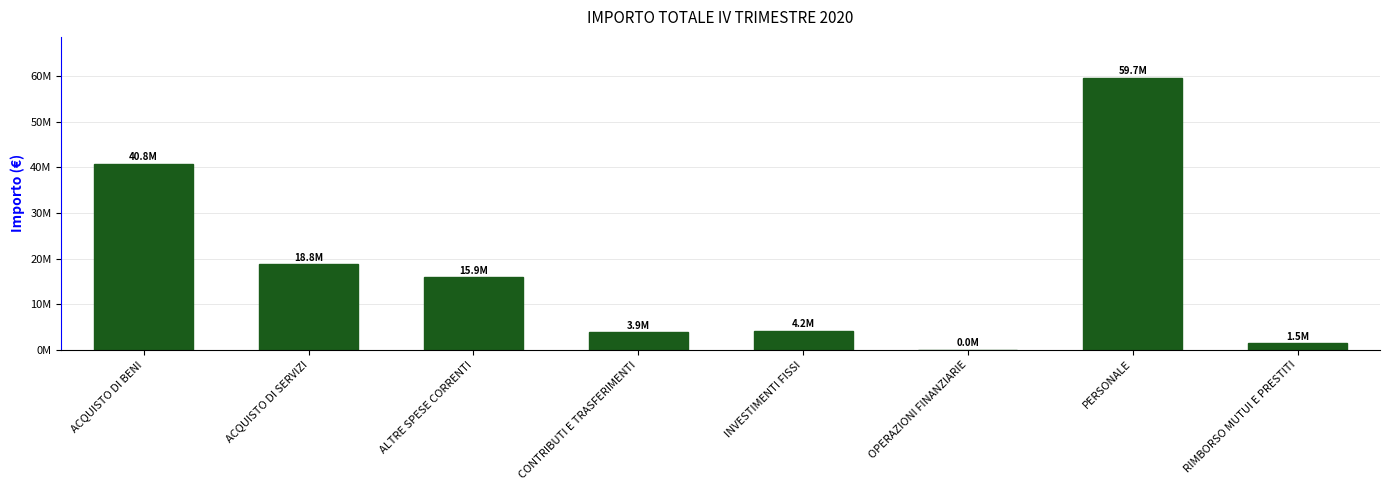

What is the average value?

18096392.6